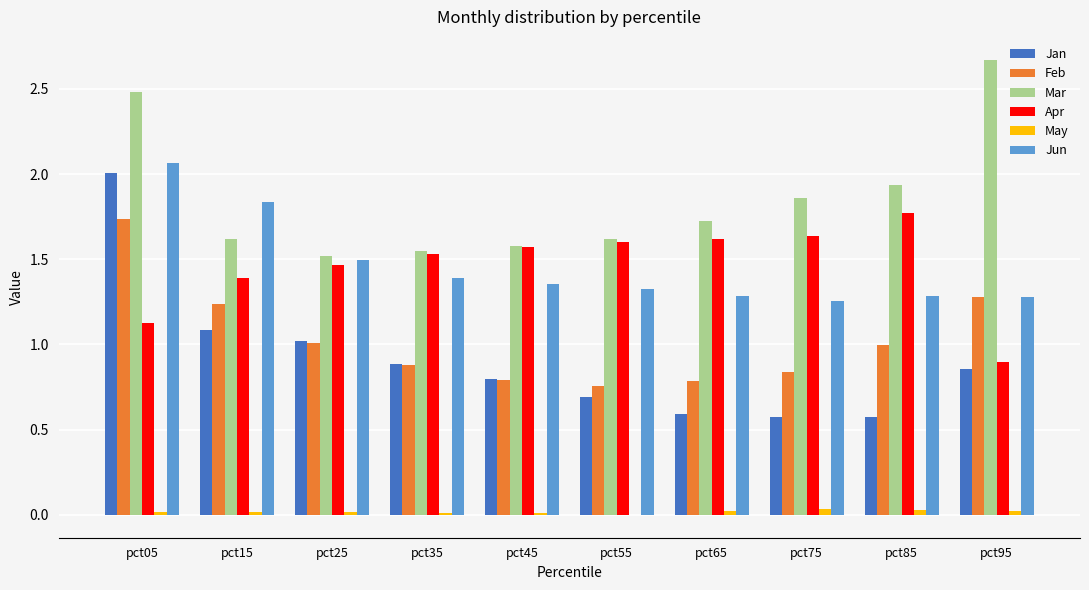

What is the sum of all Jun values?

14.6